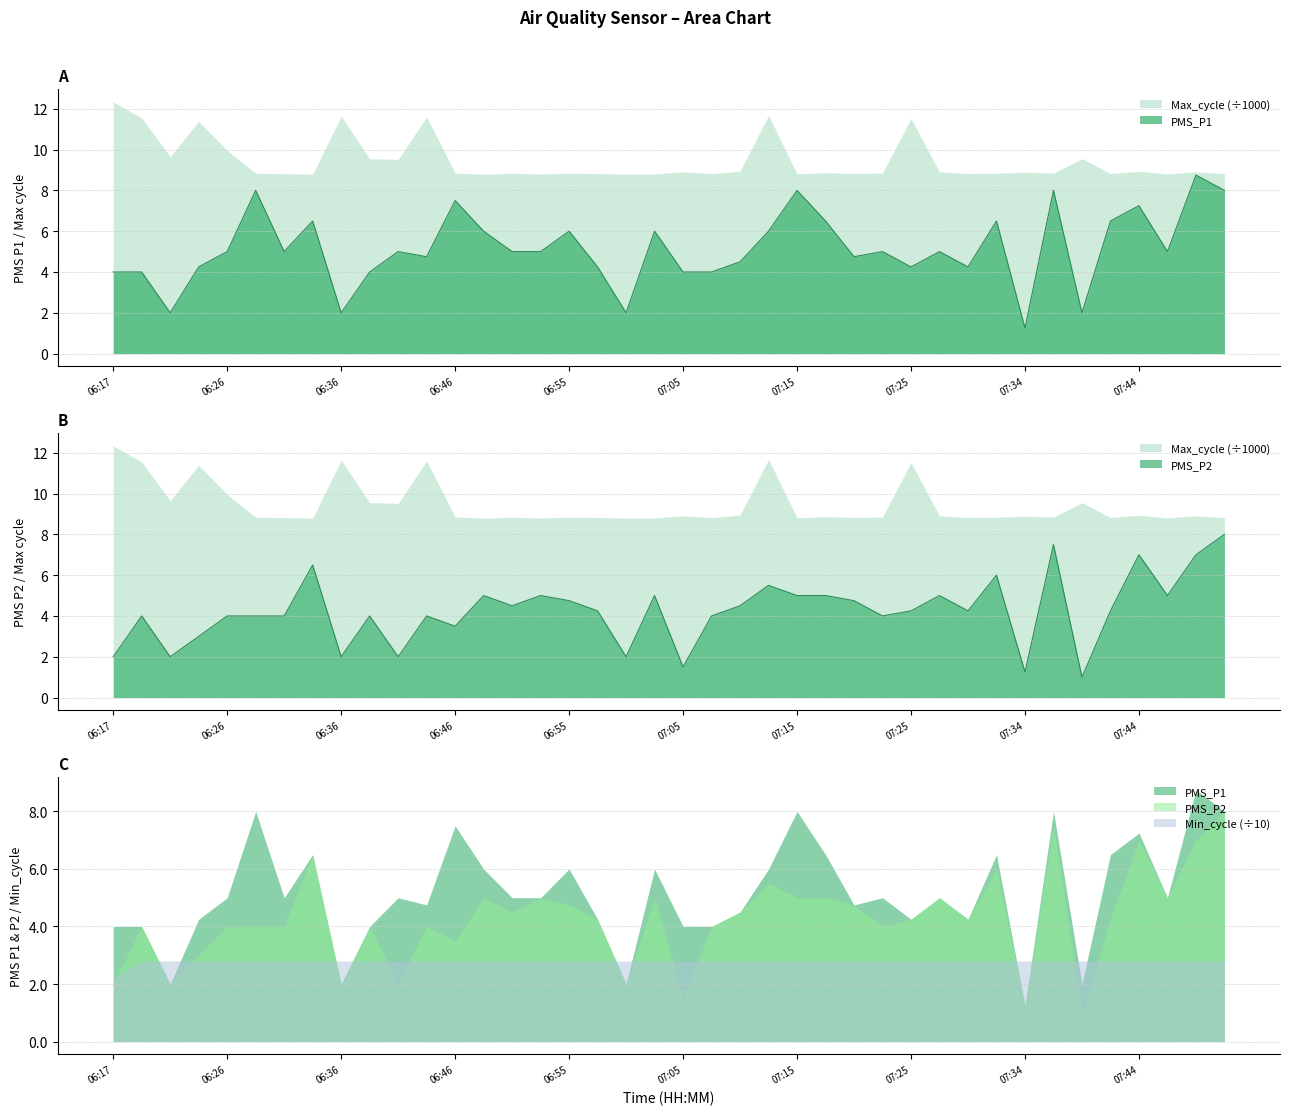

At which label does PMS_P2 reach its peak?

07:51